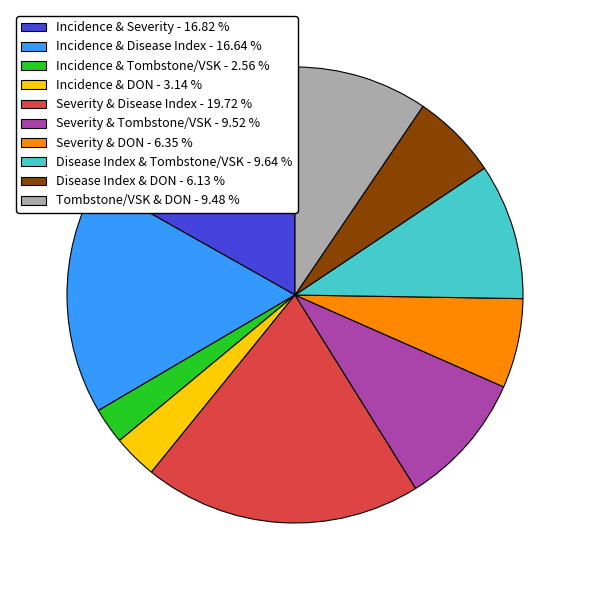

Is the sum of Disease Index & Tombstone/VSK - 9.64 % and Incidence & DON - 3.14 % greater than half?

No